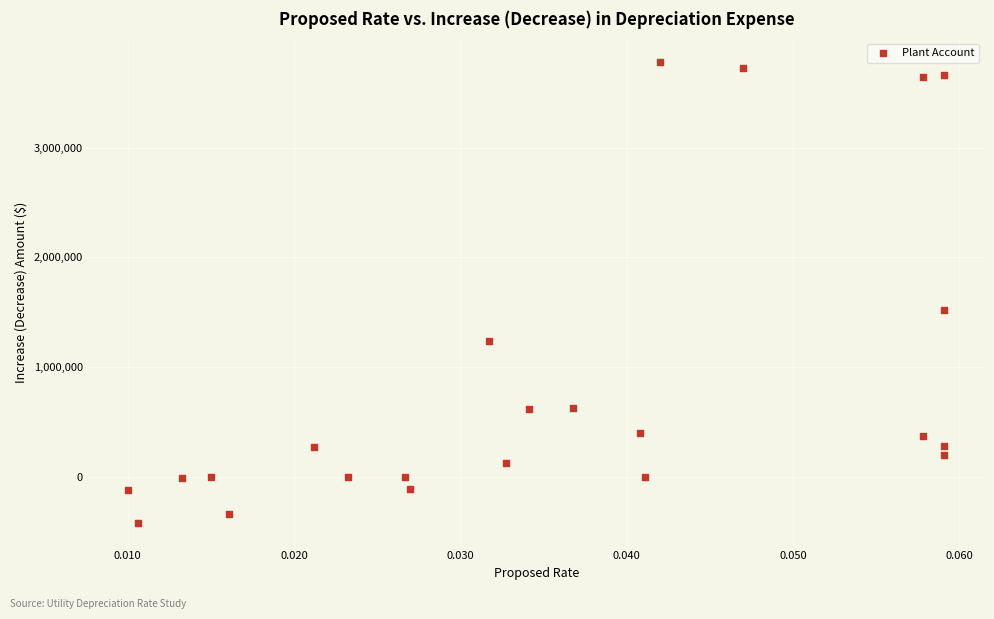

What is the range of Y values (max minus min)?

4206364.1